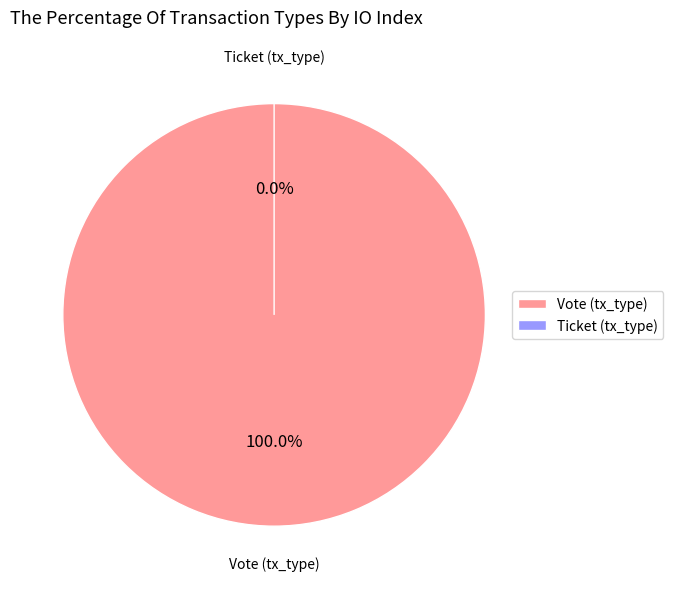

What is the majority slice?

Vote (tx_type)